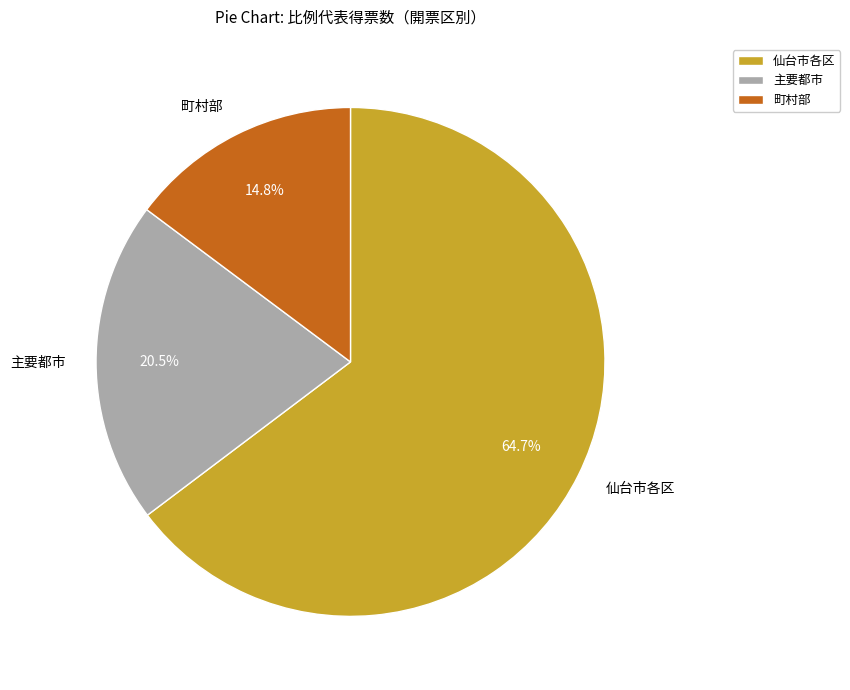

Rank the categories by value from highest to lowest.

仙台市各区, 主要都市, 町村部